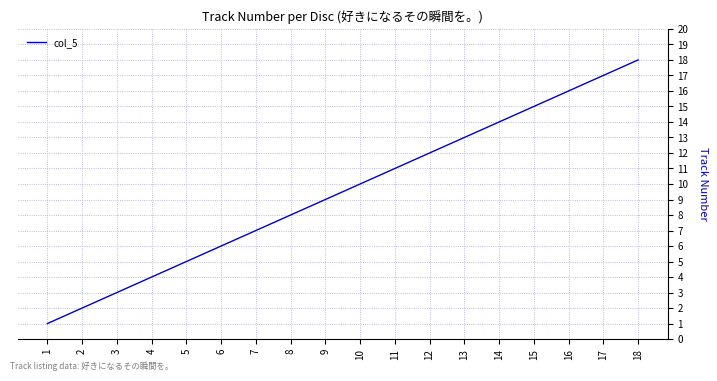

How many lines are shown in the chart?

1